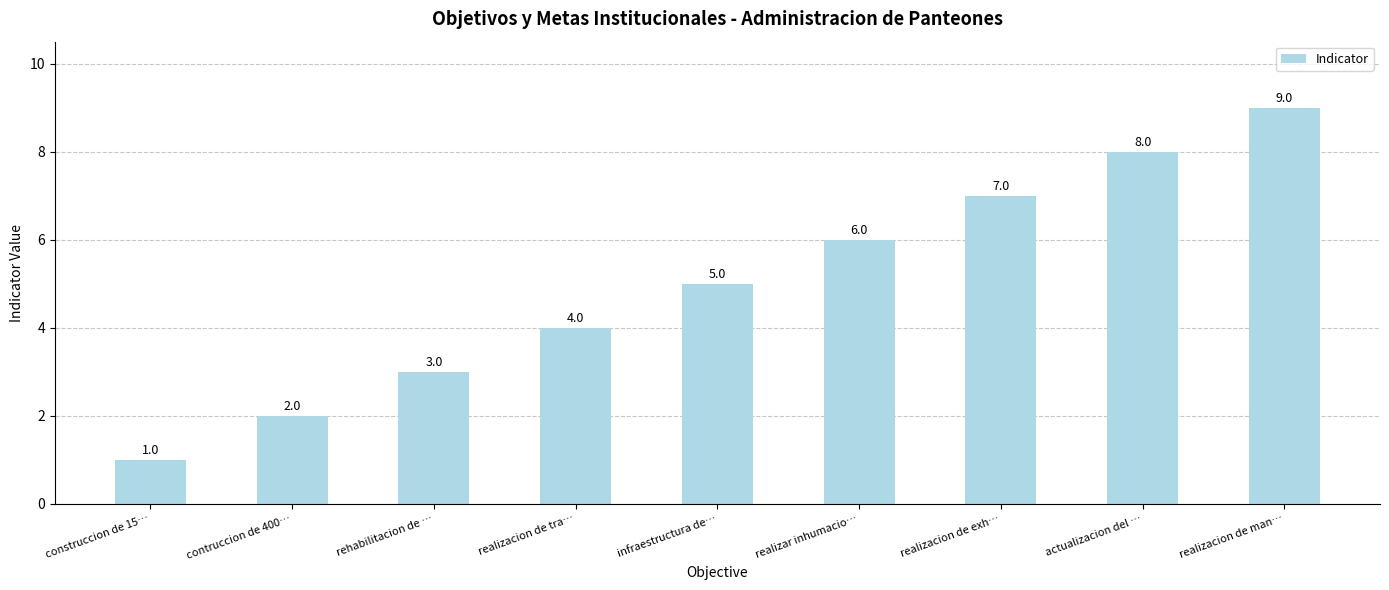

Which has a higher value, realizacion de man… or rehabilitacion de …?

realizacion de man…